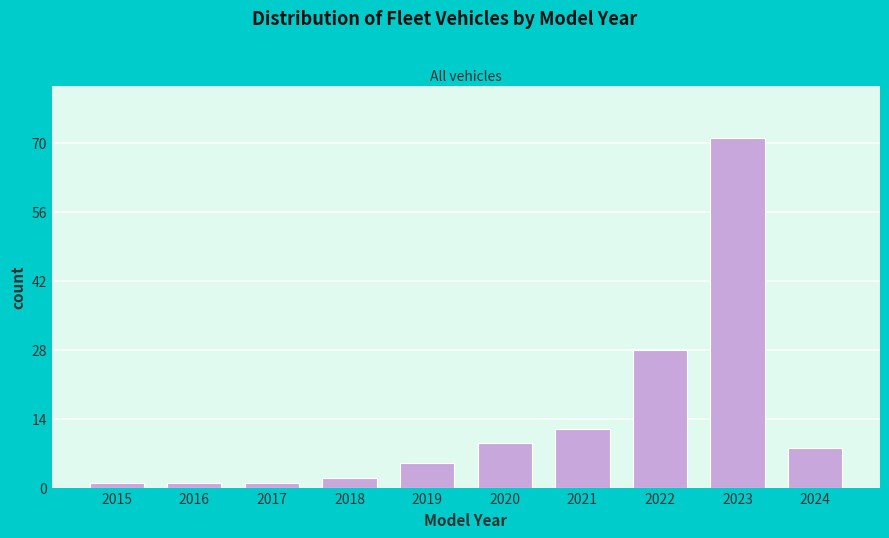

Reading left to right, extract all data points from this chart.

2015=1	2016=1	2017=1	2018=2	2019=5	2020=9	2021=12	2022=28	2023=71	2024=8